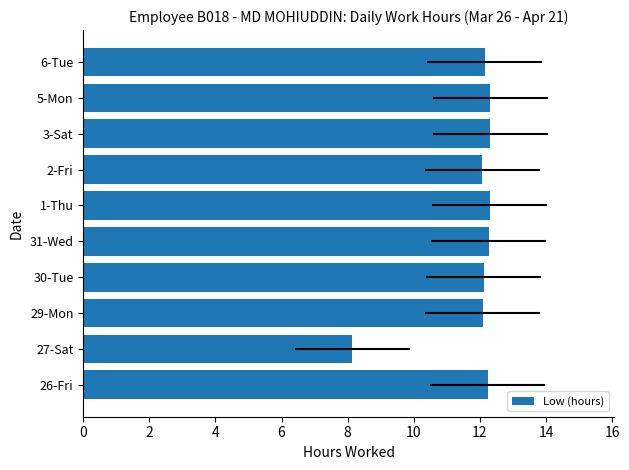

How many bars are there in total?

10